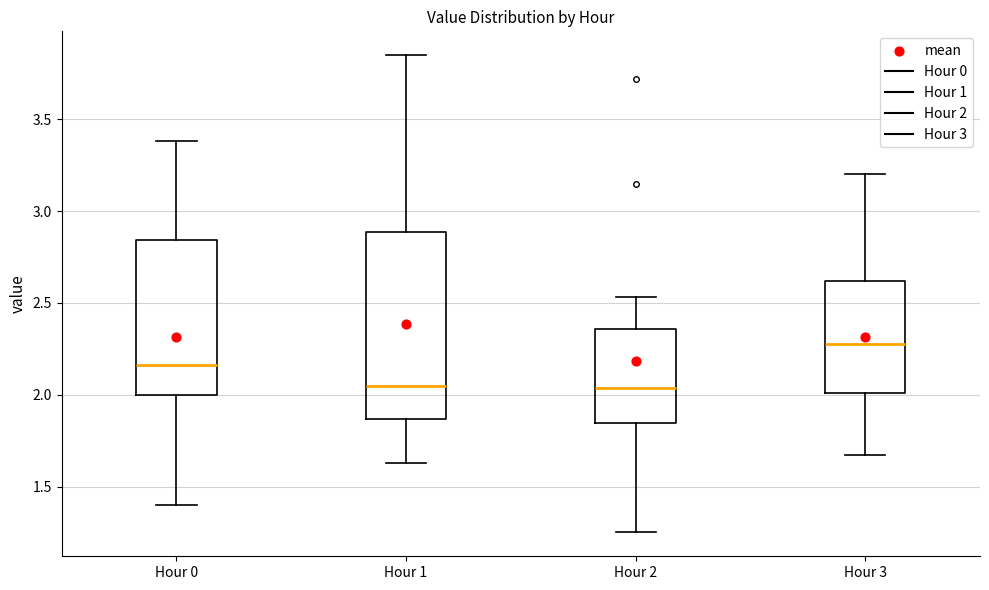

Reading left to right, transcribe this box plot: for each box, give where its median line is, the range the box spans, and where its two whiskers end, as read against the y-axis. The values are not printed on the chart, so give them approximately, as read against the axis.

Hour 0: median 2.15, box 2.00 to 2.85, whiskers 1.40 to 3.40
Hour 1: median 2.05, box 1.85 to 2.90, whiskers 1.65 to 3.85
Hour 2: median 2.05, box 1.85 to 2.35, whiskers 1.25 to 2.55
Hour 3: median 2.30, box 2.00 to 2.60, whiskers 1.65 to 3.20